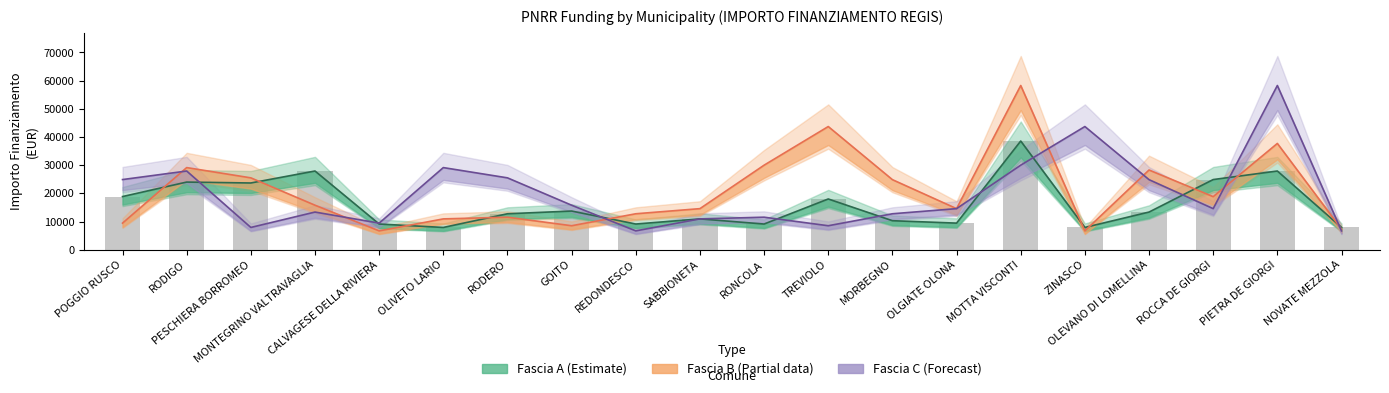

What is the label of the 3rd bar from the left?

PESCHIERA BORROMEO